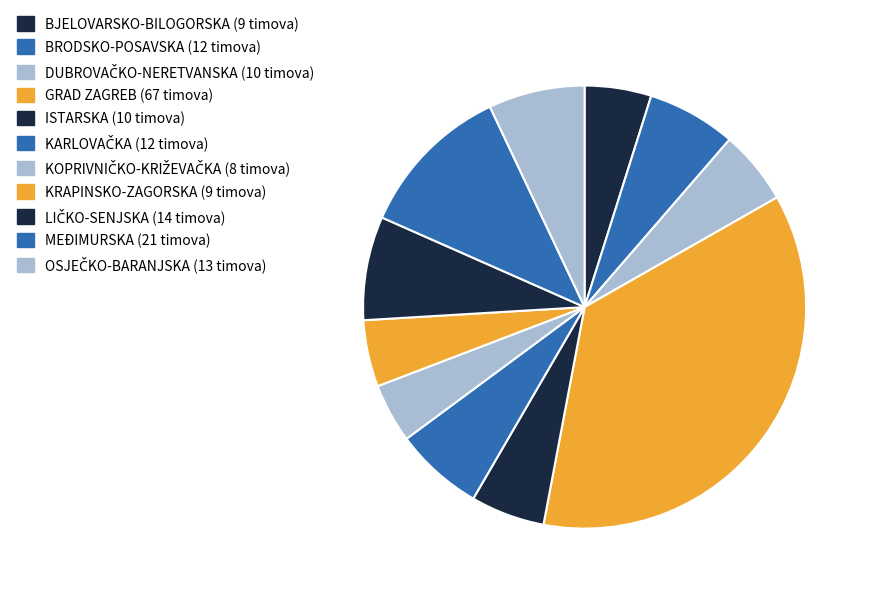

Is there a majority slice in this chart?

No